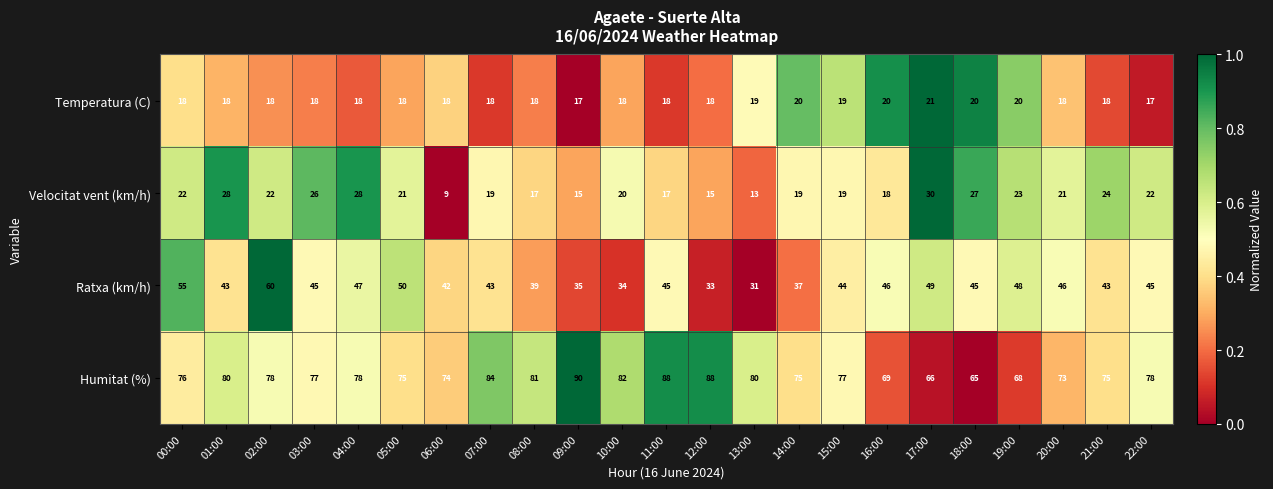

At which category does the chart reach its minimum across all series?

06:00